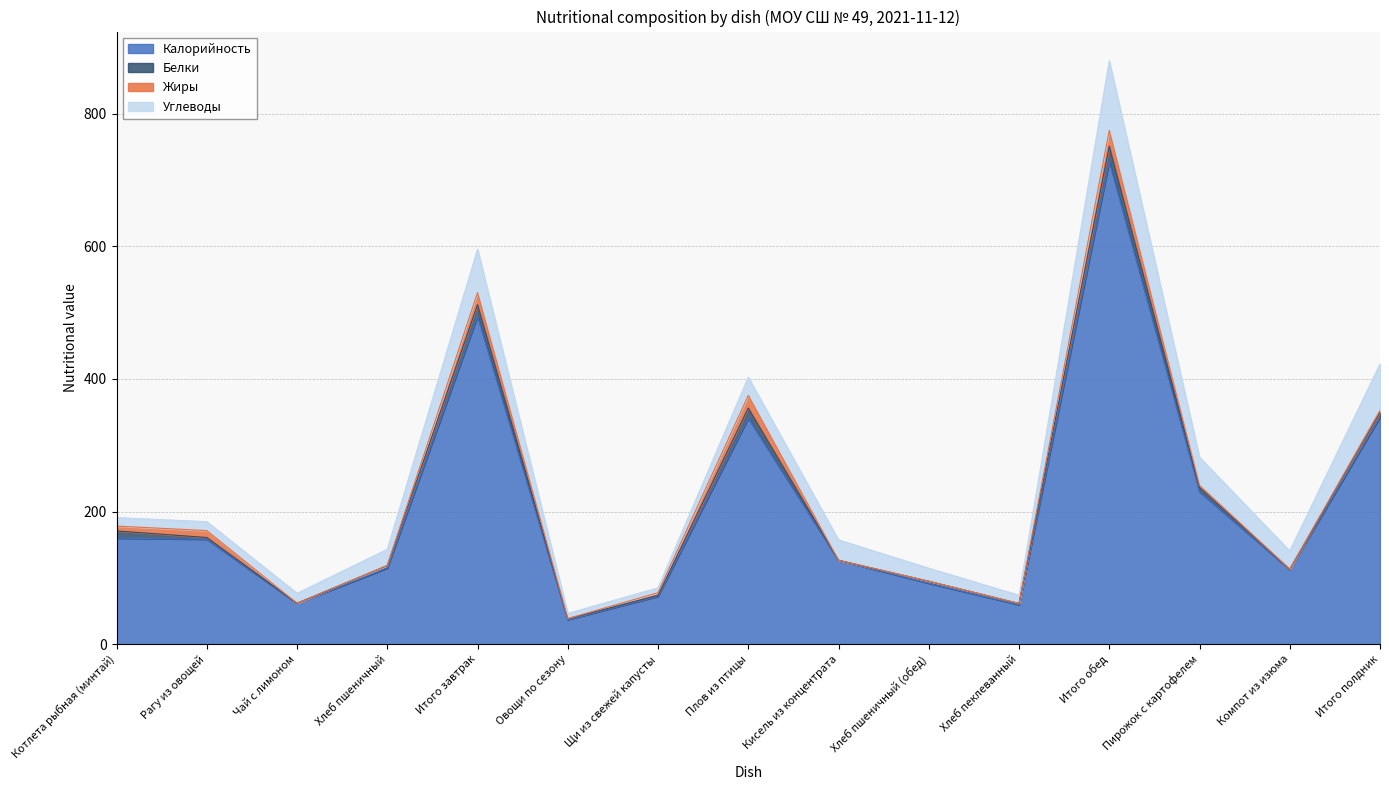

What is the difference between the highest and lowest values at Хлеб пеклеванный?

59.1